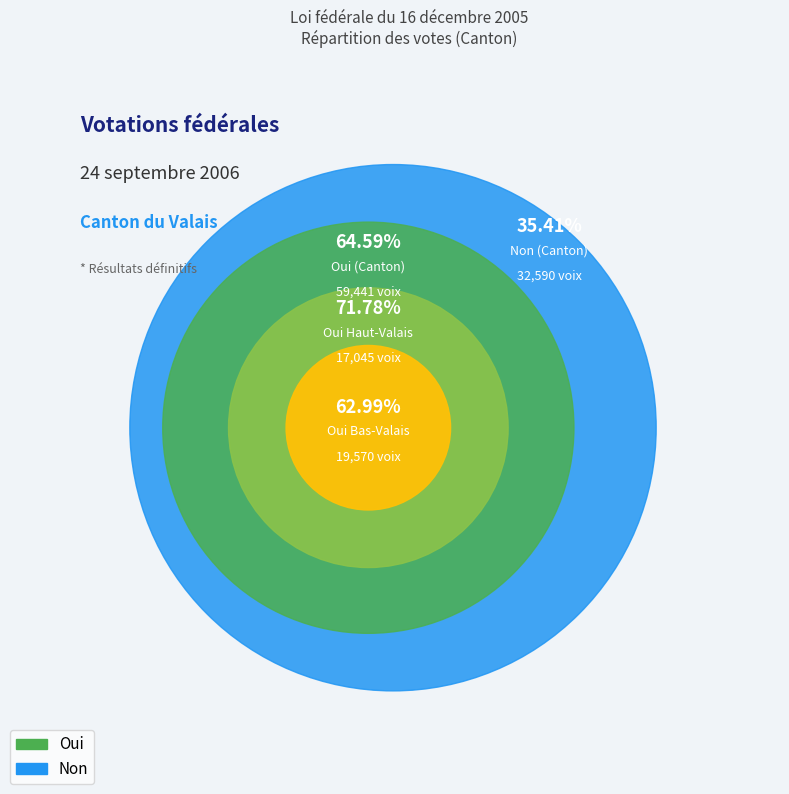

To the nearest percent, what is the difference between the Non and Oui slice percentages?

29%